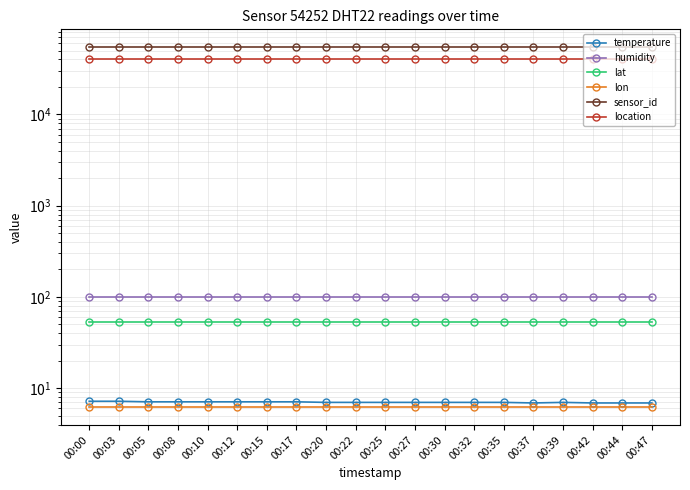

How many lines are shown in the chart?

6